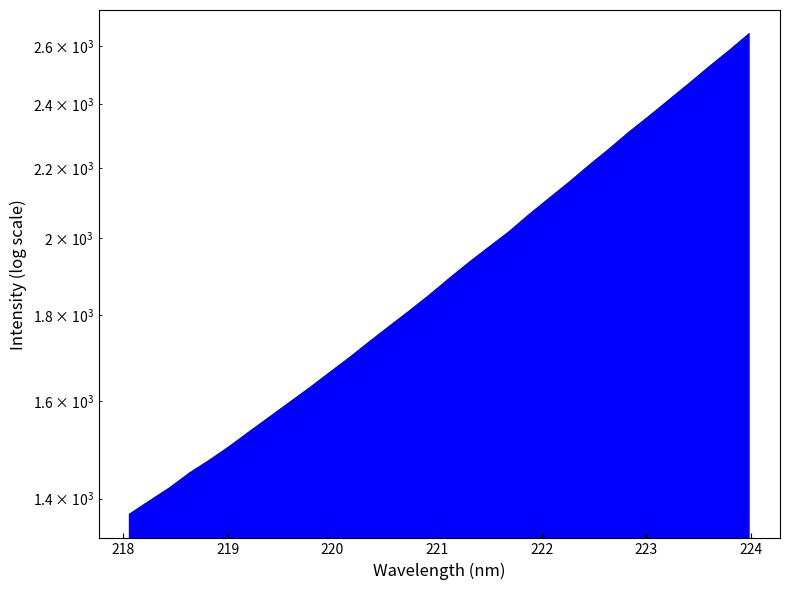

Where does the data first go above 1891?

221.1174